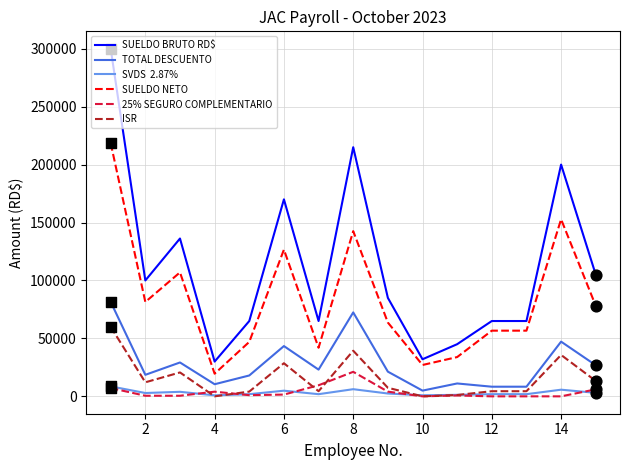

What is the maximum value shown in the chart?

300000.0